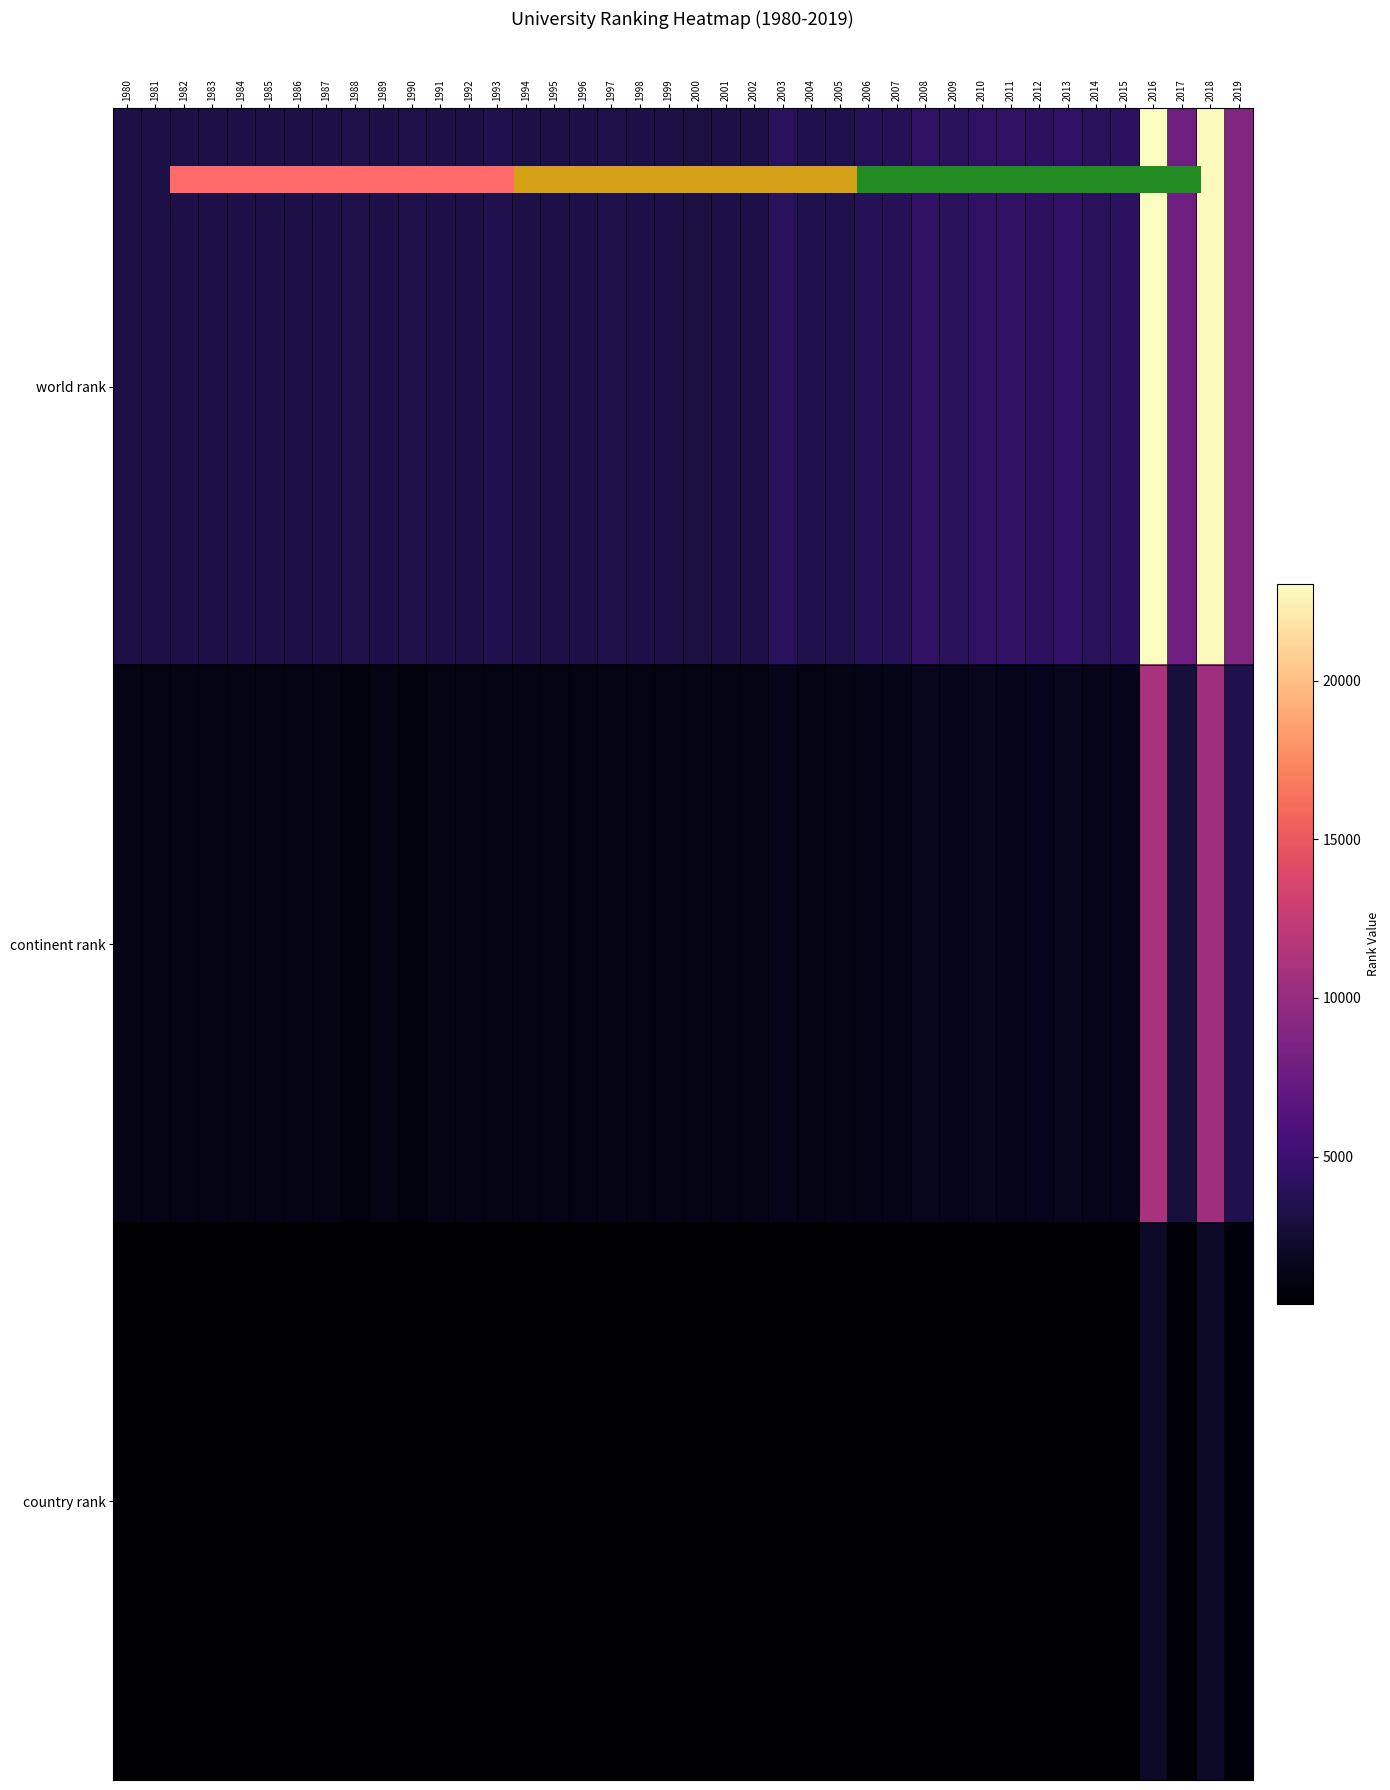

What is the average value of the continent rank series?

1865